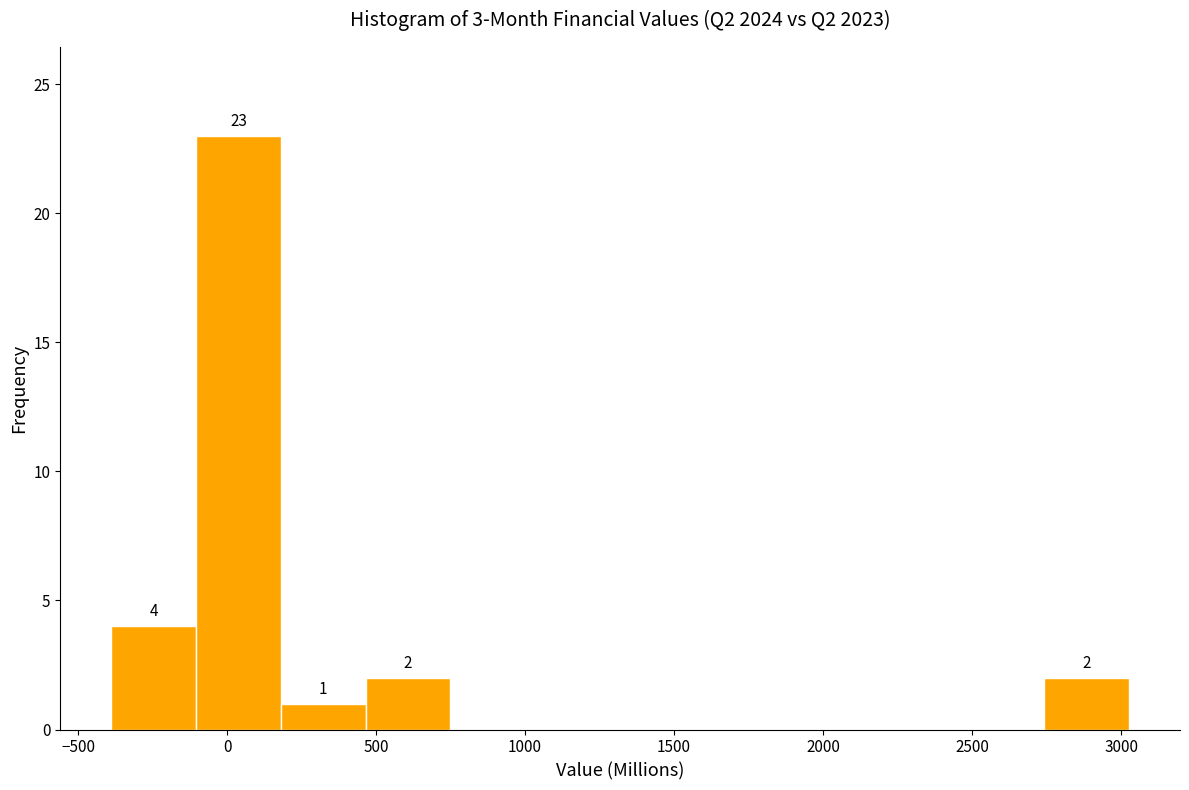

Which range on the x-axis has the tallest bar?

-100 to 200